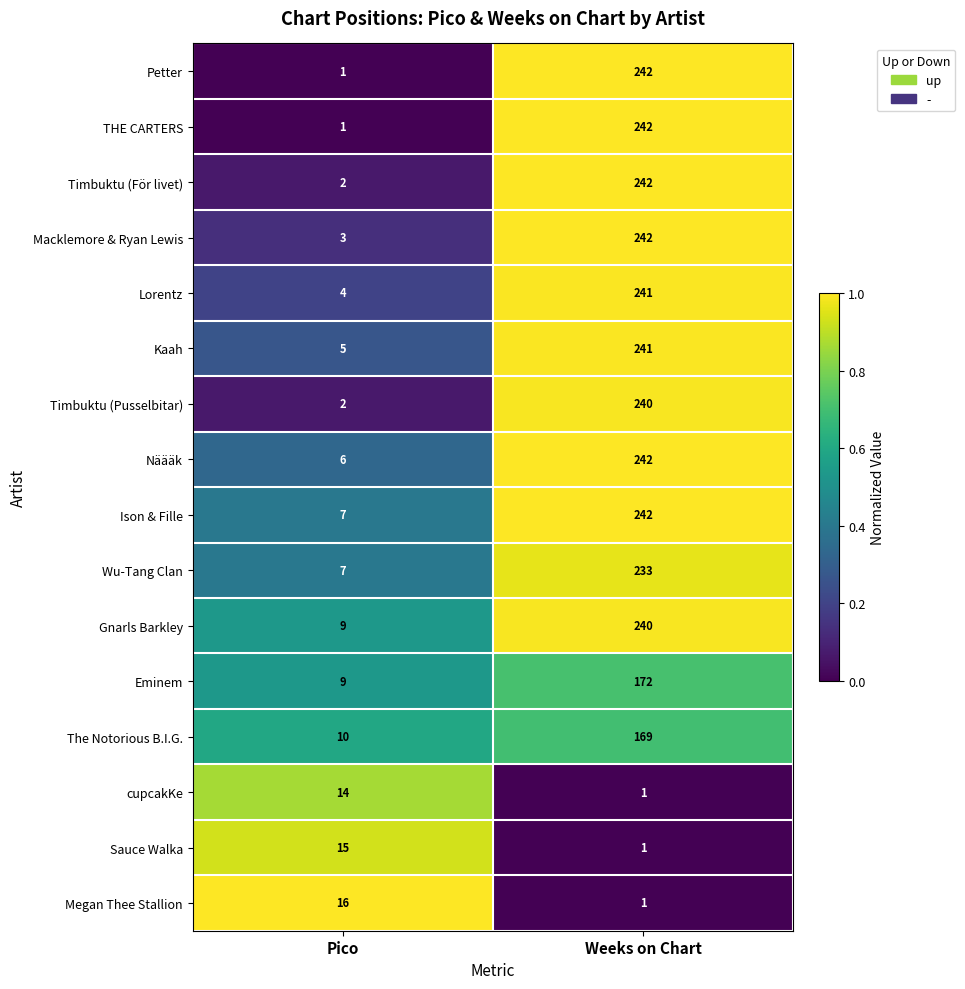

What is the sum of the cupcakKe values at Weeks on Chart and Pico?

15